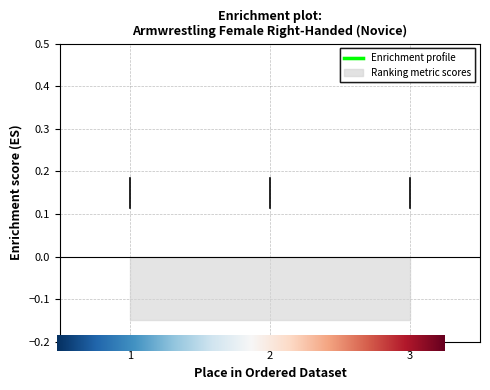

What is the difference between the maximum and minimum values?

2